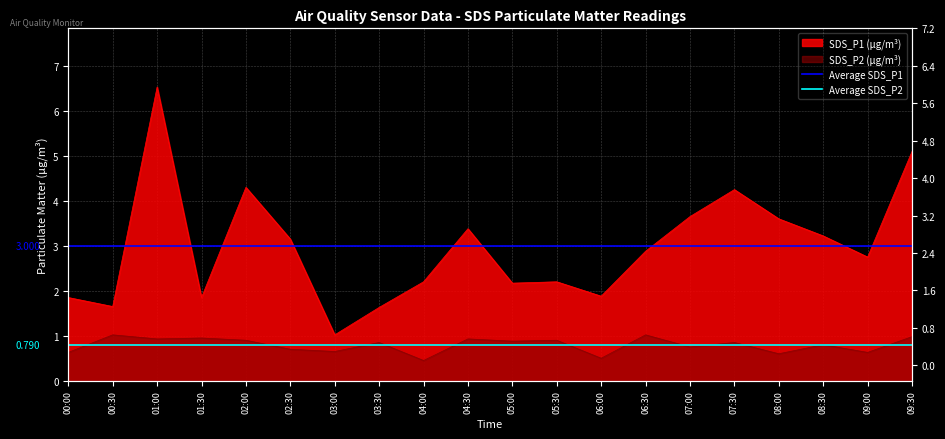

What is the sum of the Average SDS_P1 values at 00:00 and 00:30?

6.0